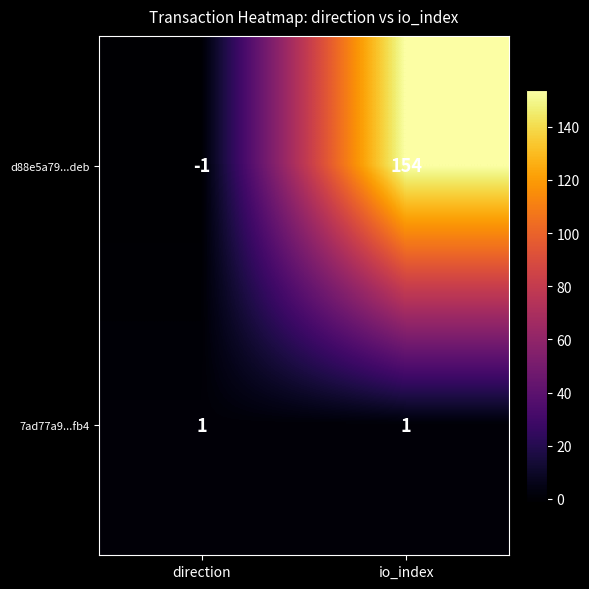

What is the spread (max minus min) of values at io_index?

153